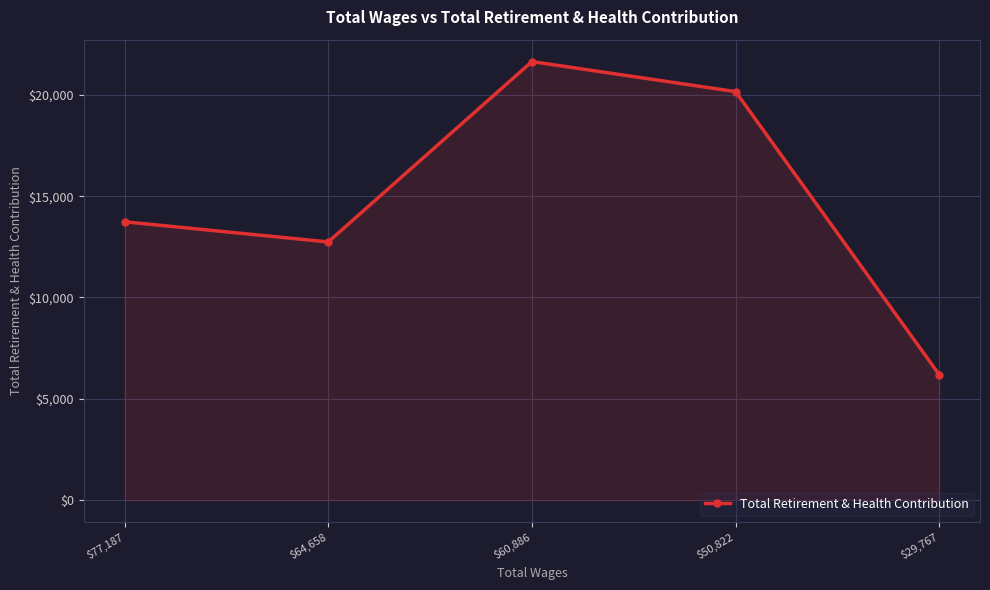

Reading left to right, extract all data points from this chart.

13737	12741	21644	20162	6186